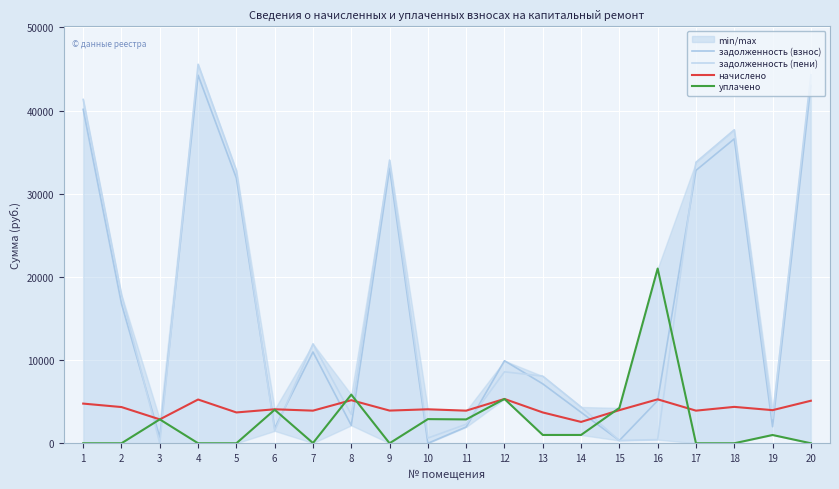

How many data points in начислено are less than 4084?

10